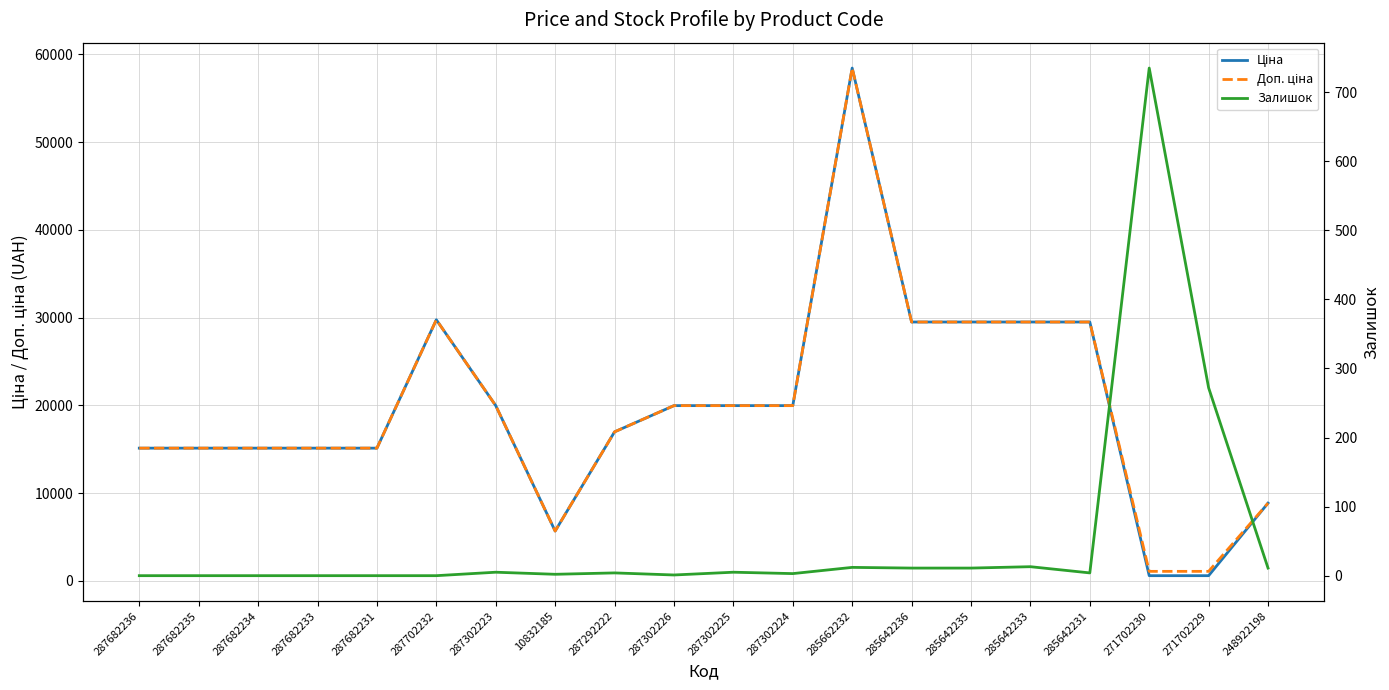

What position from the right is 285642235?

6